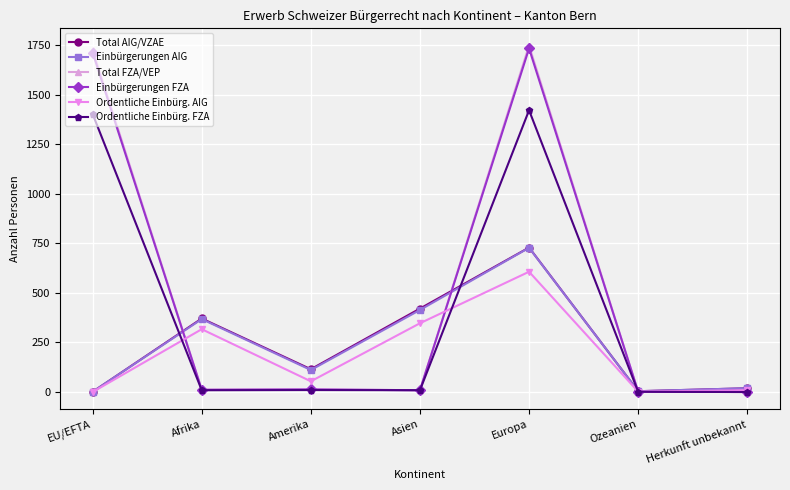

At which category is the sum across all series the highest?

Europa